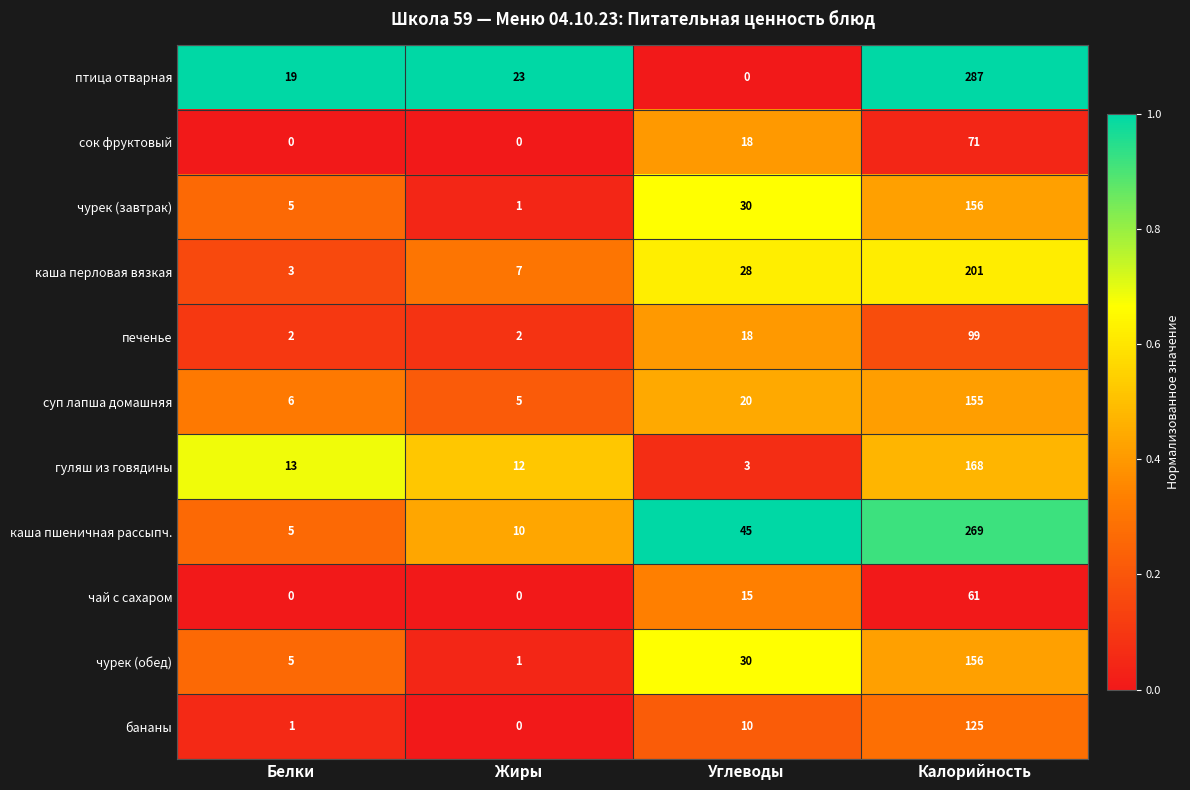

What is the highest value of the суп лапша домашняя series?

155